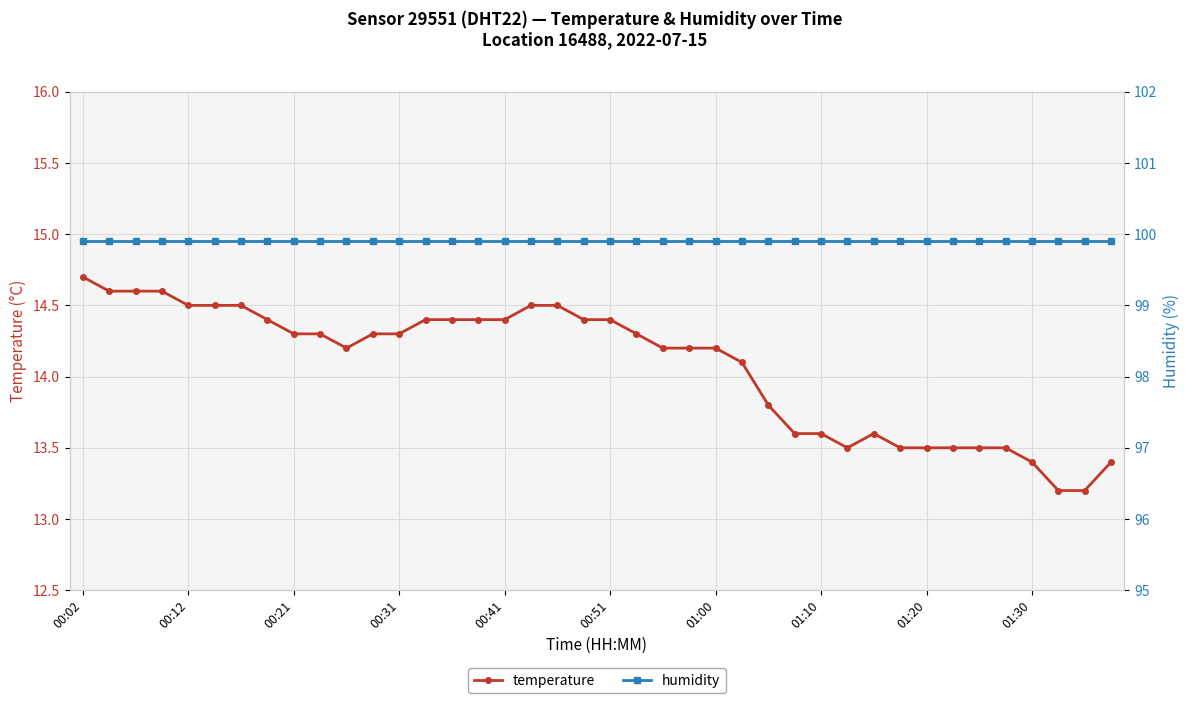

What are all the series names shown in the legend?

temperature, humidity